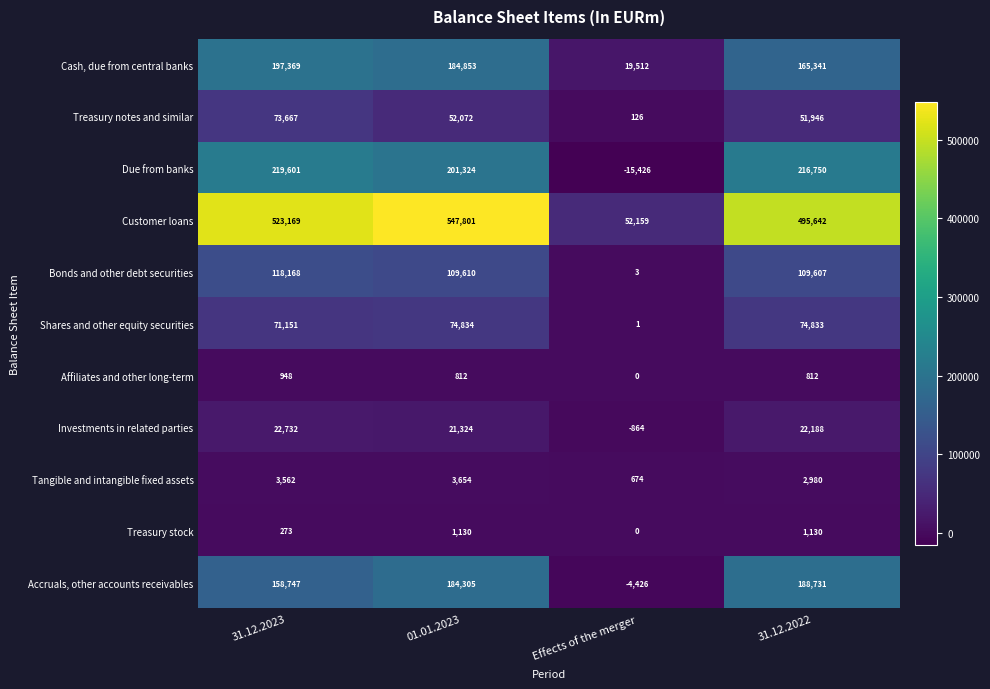

True or false: Treasury notes and similar has a value of 86874 at 01.01.2023.

False